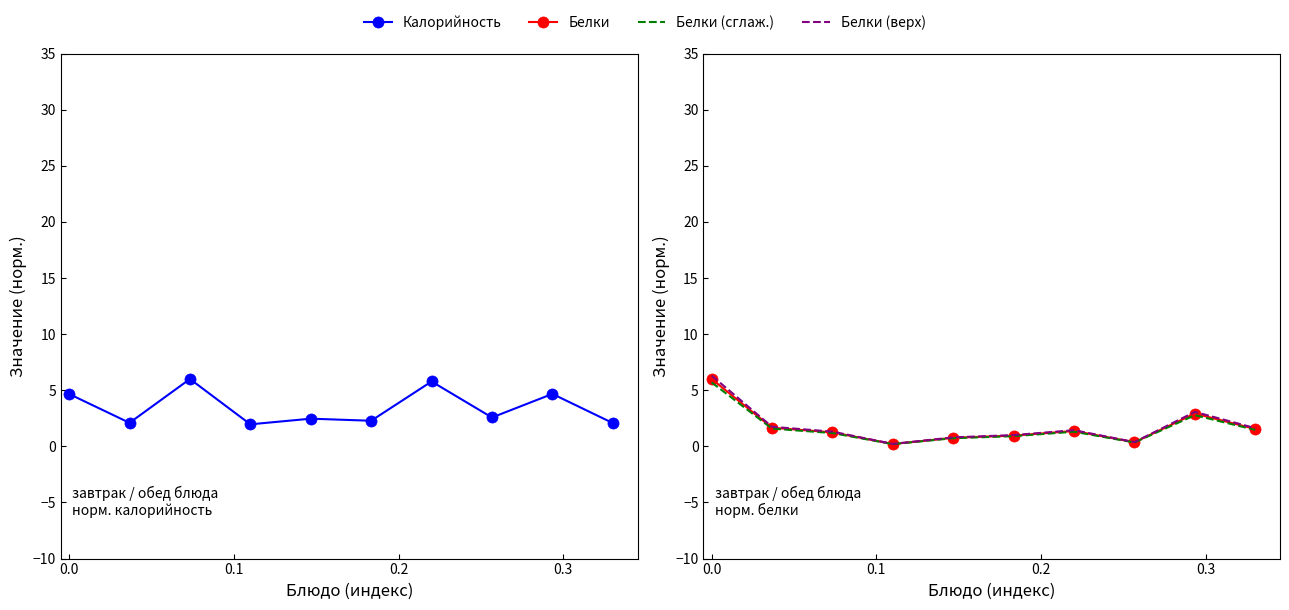

Between which two adjacent categories do Калорийность and Белки (сглаж.) first intersect?

0.0 and 0.1